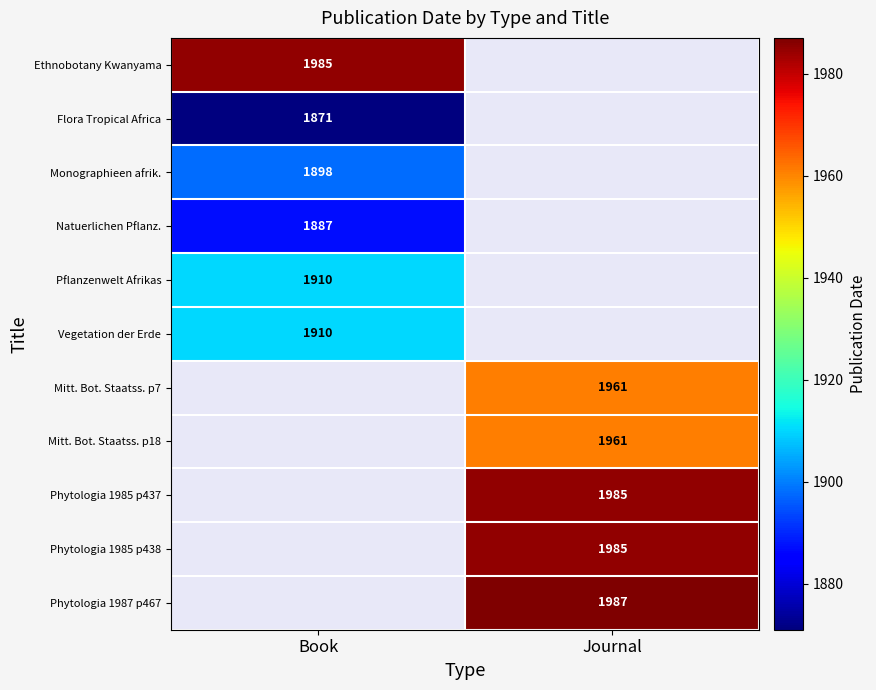

True or false: Pflanzenwelt Afrikas has a value of 1910 at Book.

True